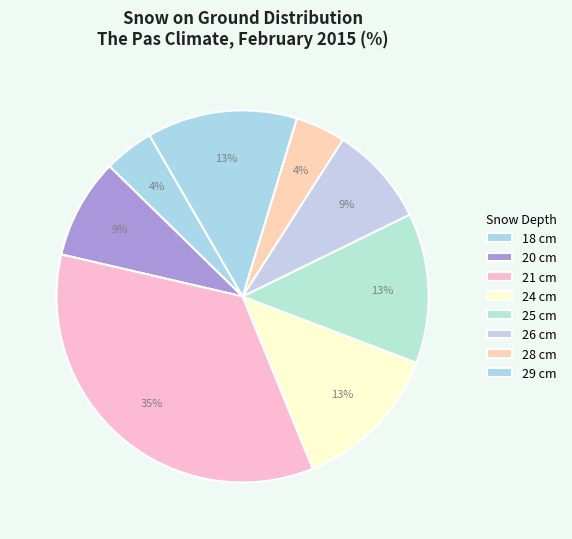

Is there a majority slice in this chart?

No